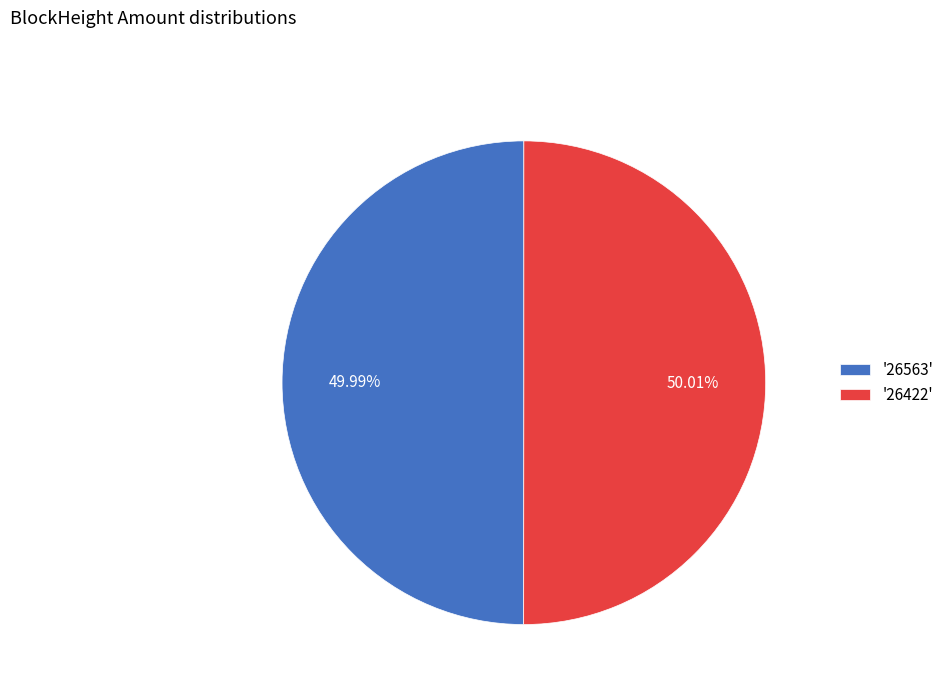

Is there a majority slice in this chart?

Yes